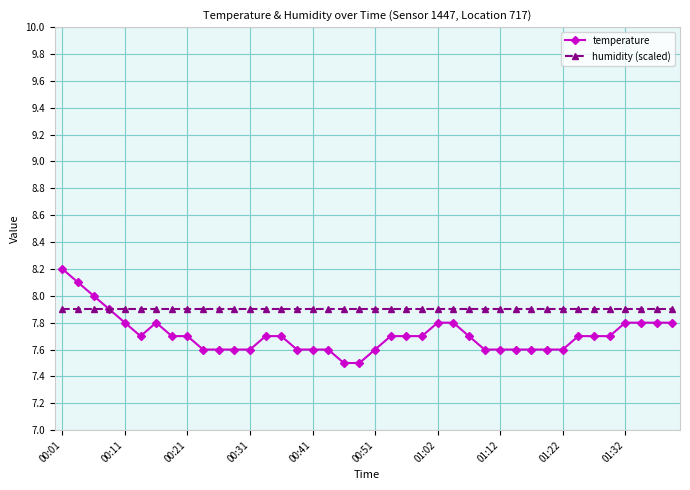

How many lines are shown in the chart?

2